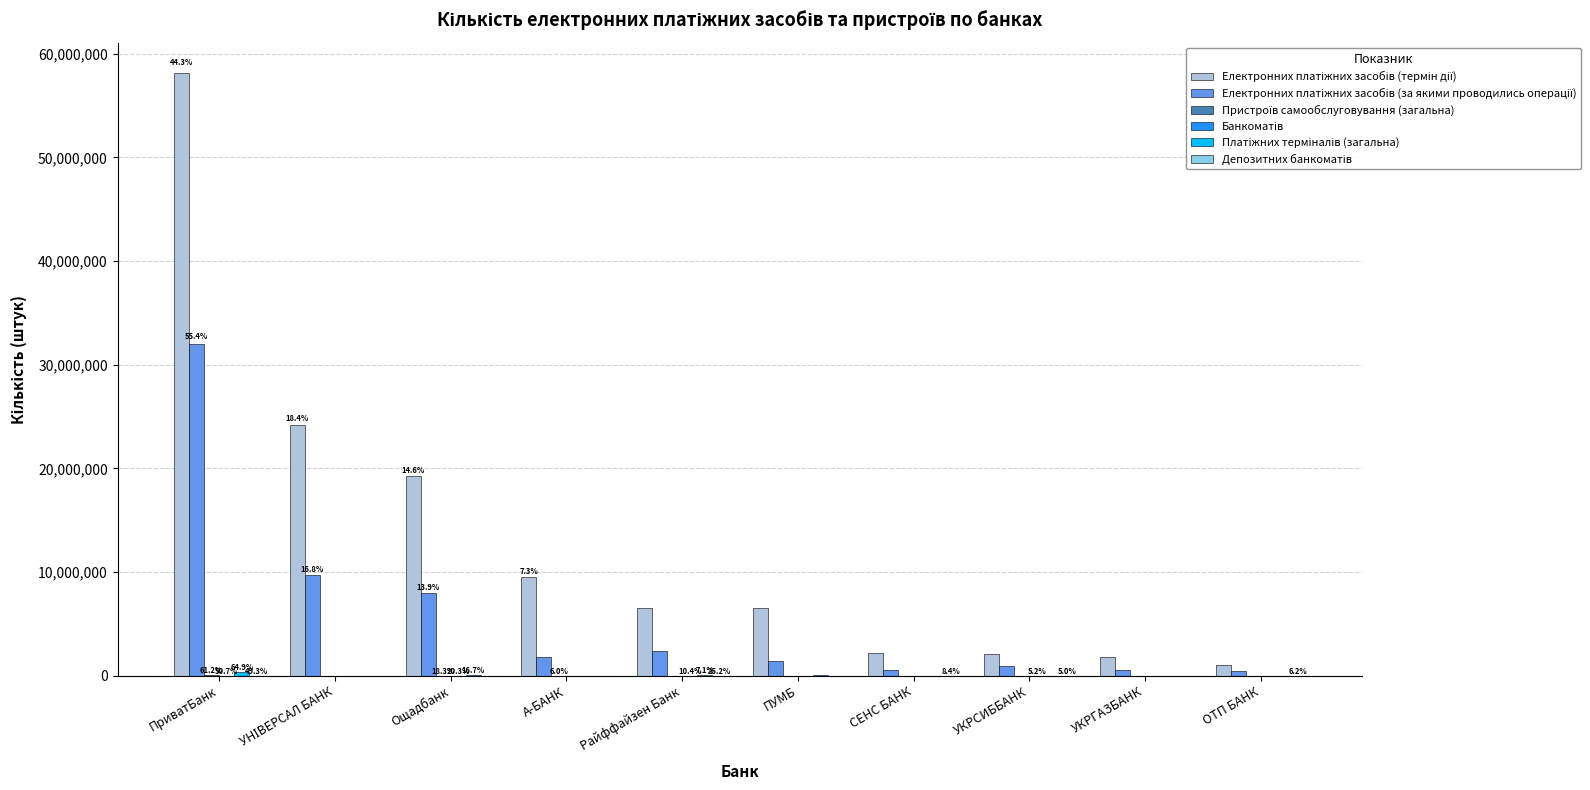

At which category is the sum across all series the highest?

ПриватБанк